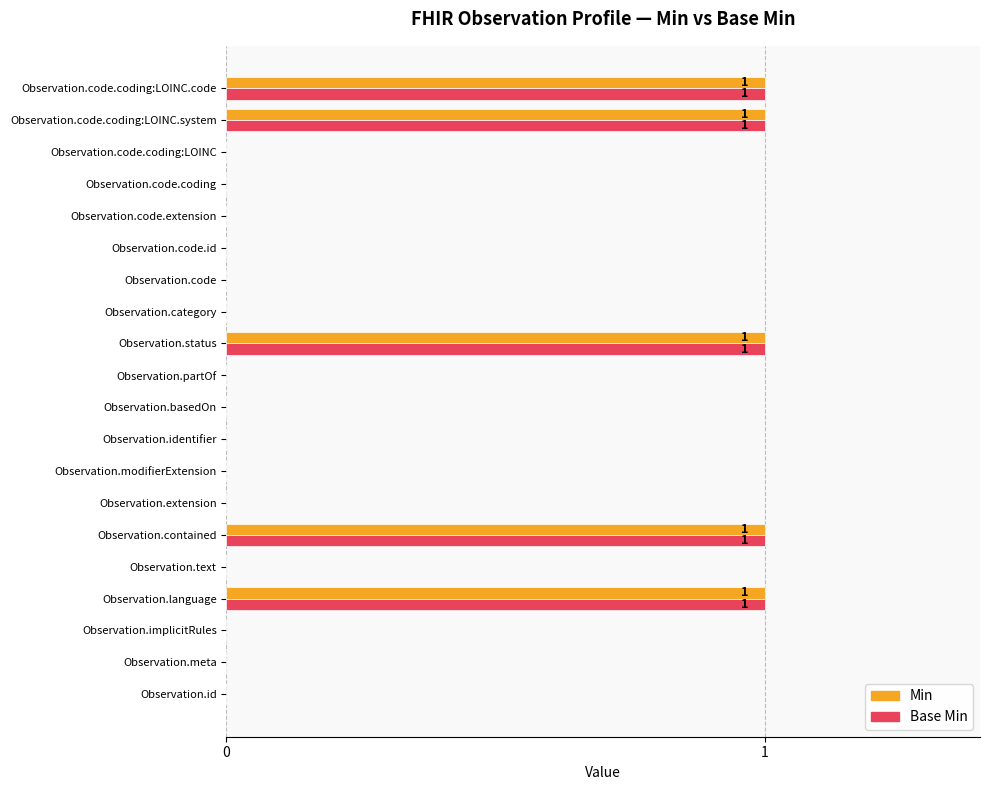

What is the sum of all Min values?

5